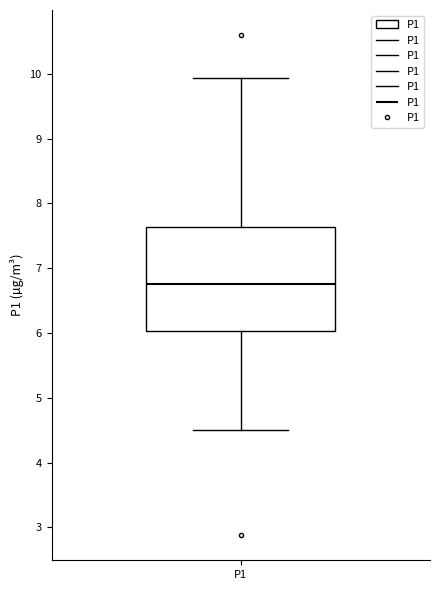

Where is the upper edge of the box for P1 on the y-axis? The values are not printed on the chart, so give them approximately, as read against the axis.

7.6